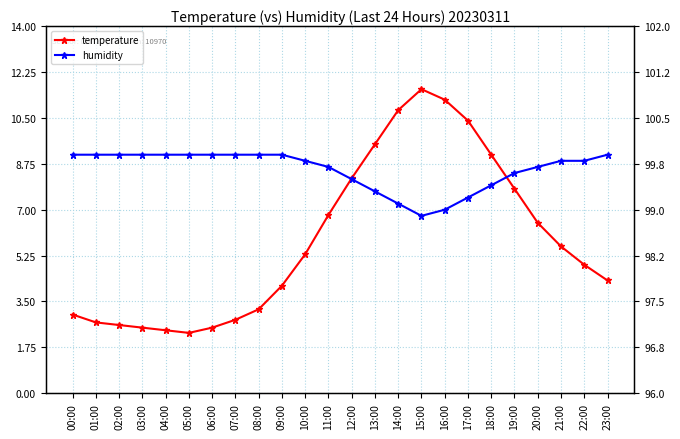

Reading left to right, transcribe all the data shown in this chart.

temperature: 00:00=3.0	01:00=2.7	02:00=2.6	03:00=2.5	04:00=2.4	05:00=2.3	06:00=2.5	07:00=2.8	08:00=3.2	09:00=4.1	10:00=5.3	11:00=6.8	12:00=8.2	13:00=9.5	14:00=10.8	15:00=11.6	16:00=11.2	17:00=10.4	18:00=9.1	19:00=7.8	20:00=6.5	21:00=5.6	22:00=4.9	23:00=4.3
humidity: 00:00=99.9	01:00=99.9	02:00=99.9	03:00=99.9	04:00=99.9	05:00=99.9	06:00=99.9	07:00=99.9	08:00=99.9	09:00=99.9	10:00=99.8	11:00=99.7	12:00=99.5	13:00=99.3	14:00=99.1	15:00=98.9	16:00=99.0	17:00=99.2	18:00=99.4	19:00=99.6	20:00=99.7	21:00=99.8	22:00=99.8	23:00=99.9